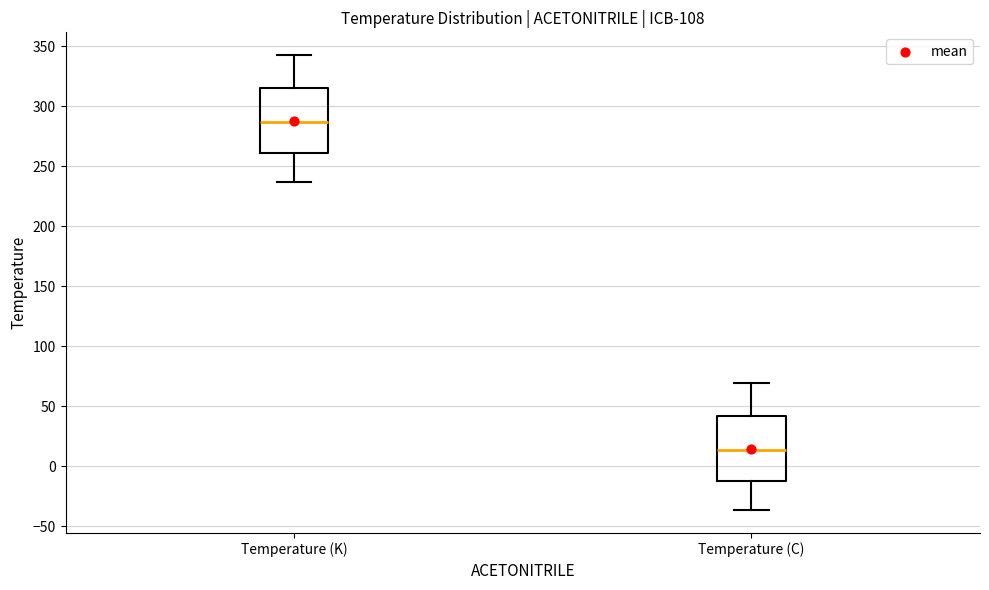

Where is the upper edge of the box for Temperature (C) on the y-axis? The values are not printed on the chart, so give them approximately, as read against the axis.

40